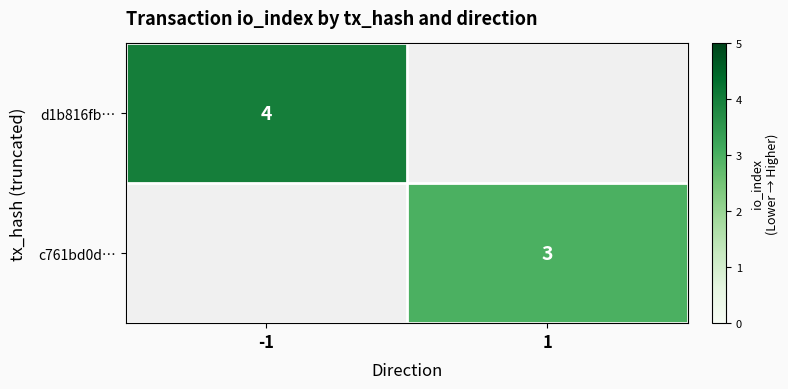

Is it true that d1b816fb… equals 6.6 at -1?

False